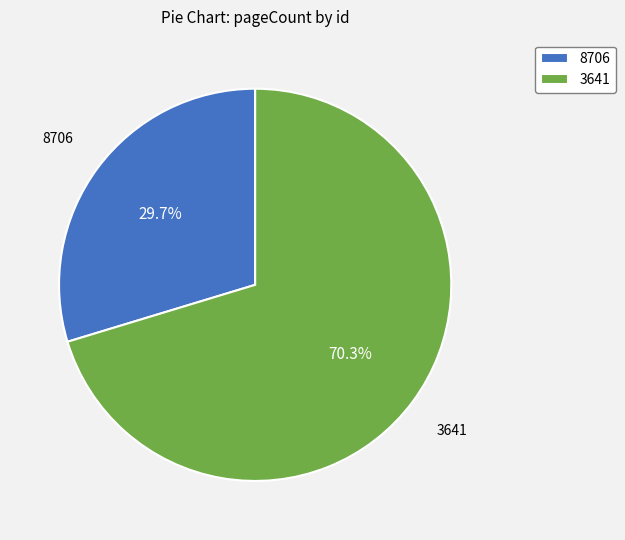

Is 3641 the majority of the pie?

Yes